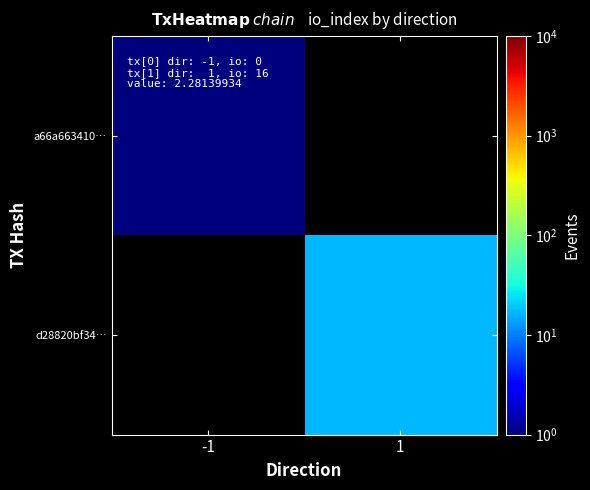

Read the d28820bf34… value at 1.

17.0